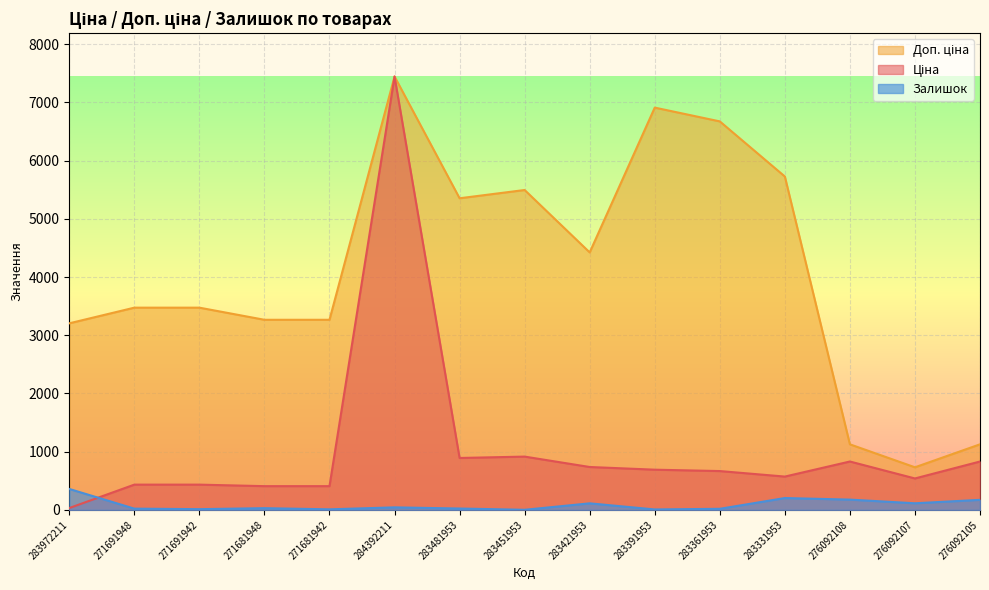

True or false: Доп. ціна and Ціна cross at least once.

False